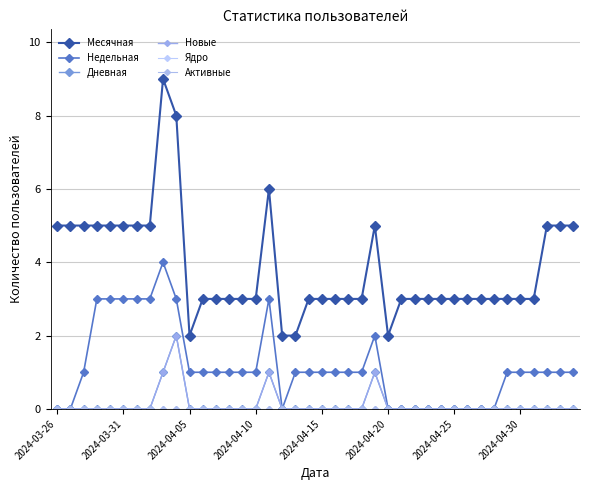

Does the chart have visible grid lines?

Yes